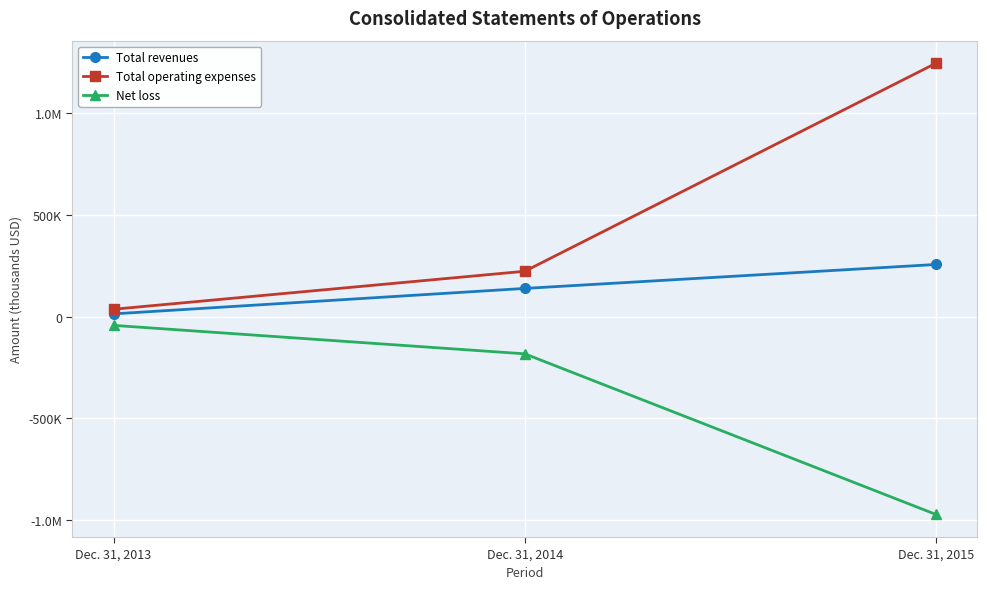

At Dec. 31, 2015, list the series in order from smallest to largest.

Net loss, Total revenues, Total operating expenses